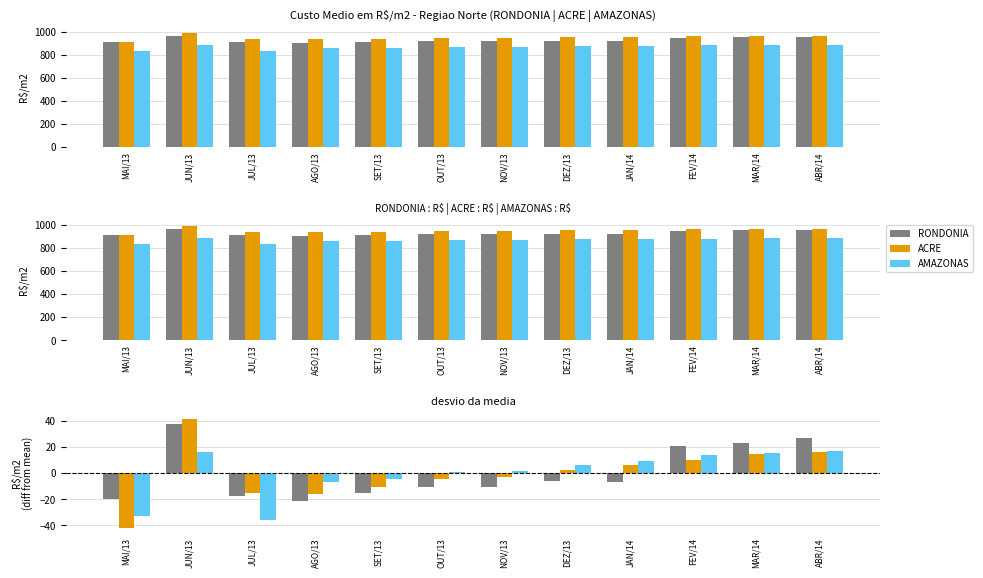

At which label does AMAZONAS first exceed 5?

JUN/13